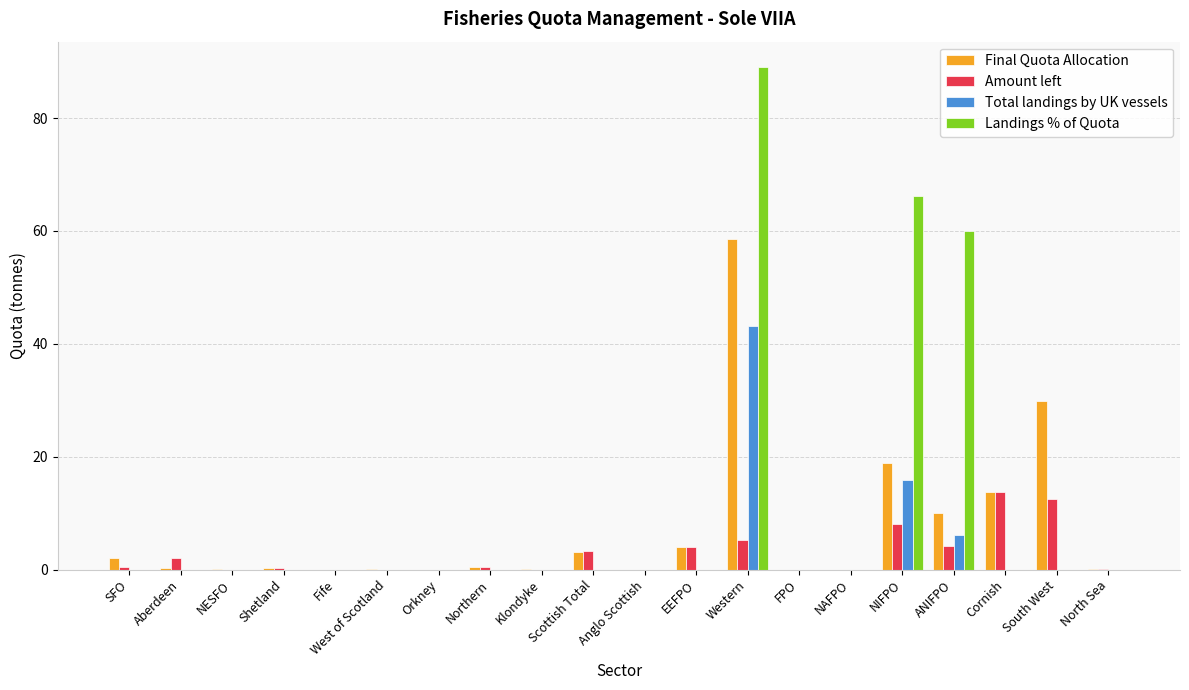

Is the value of Final Quota Allocation at Western greater than the value of Landings % of Quota at NAFPO?

Yes